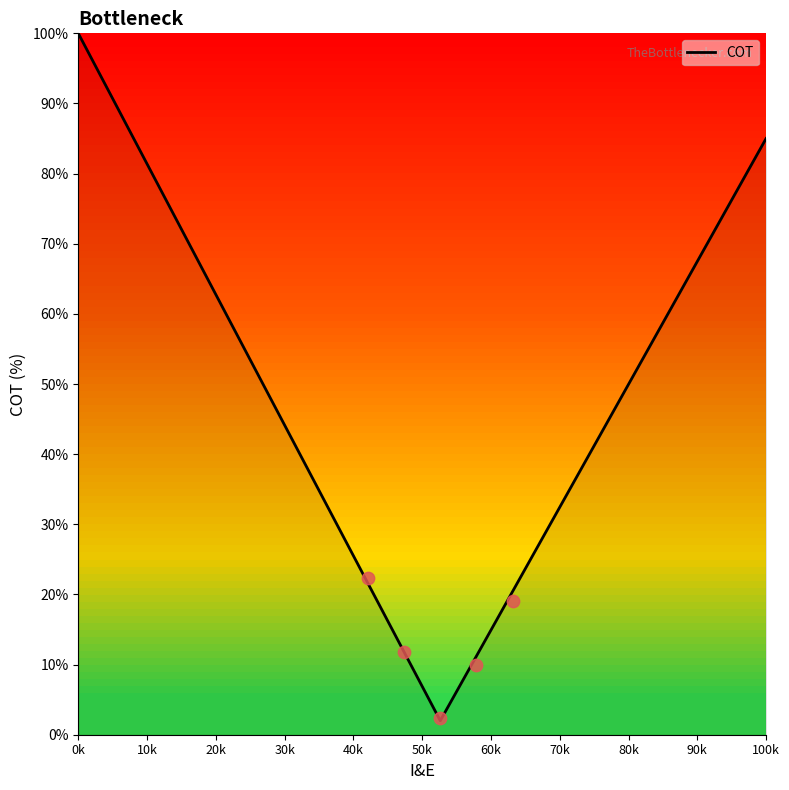

Between 13 and 11, which is larger?

13